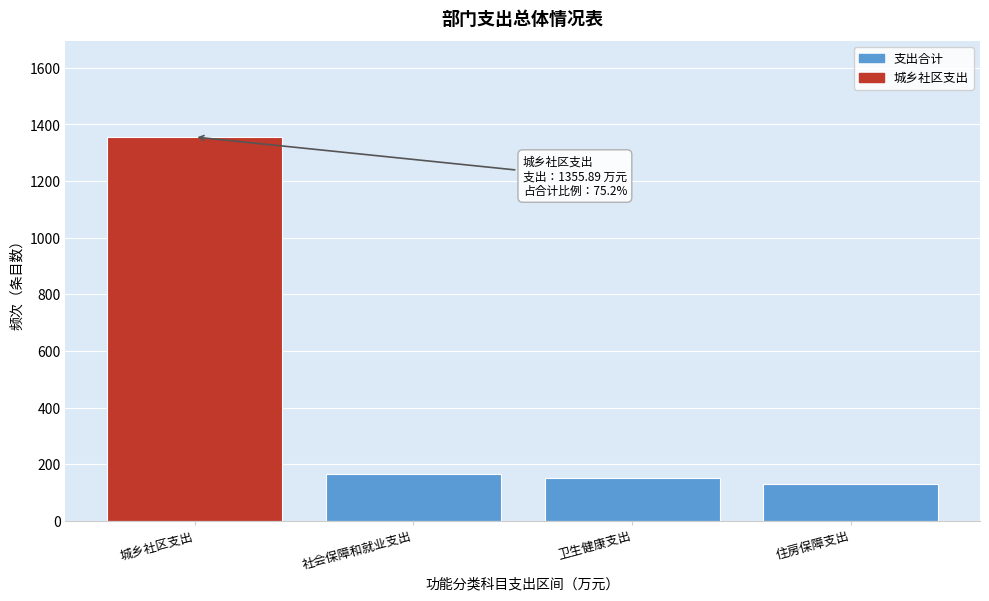

Reading right to left, what are all the values shown in this chart?

住房保障支出=128.4	卫生健康支出=152.5	社会保障和就业支出=166.1	城乡社区支出=1355.9